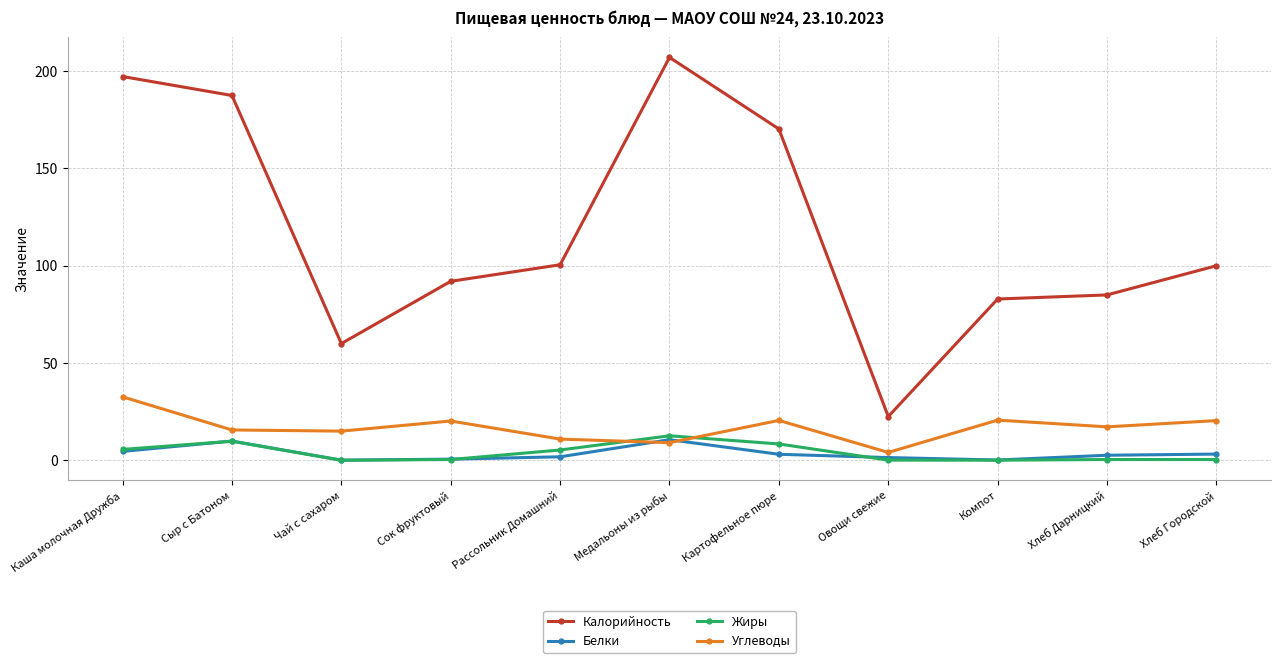

What position from the left is Компот?

9